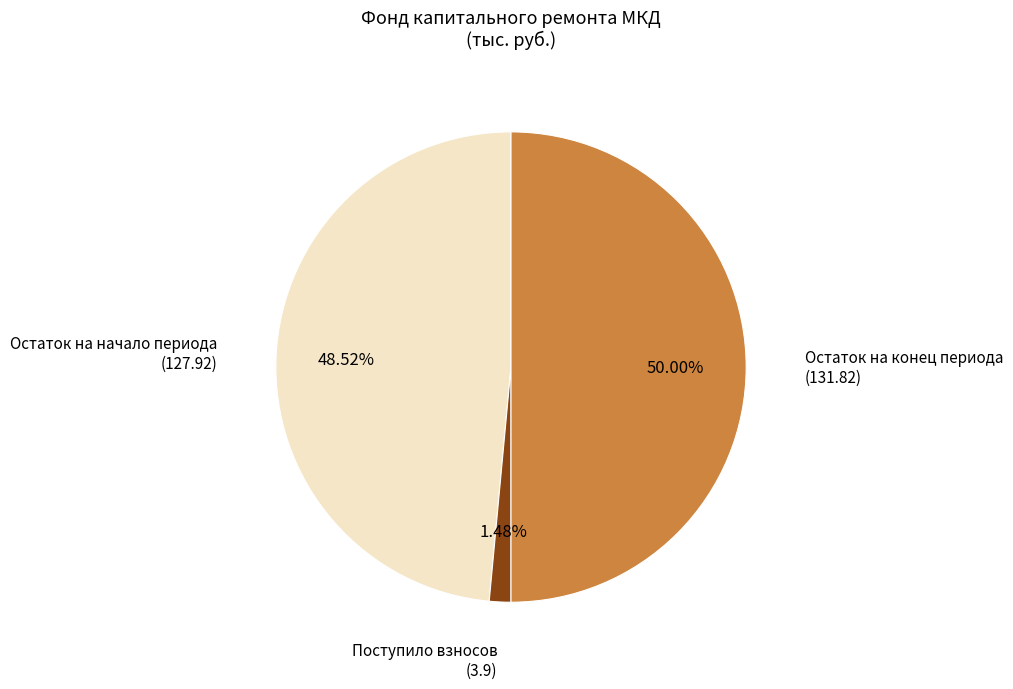

Rank the categories by value from highest to lowest.

Остаток на конец периода (131.82), Остаток на начало периода (127.92), Поступило взносов (3.9)